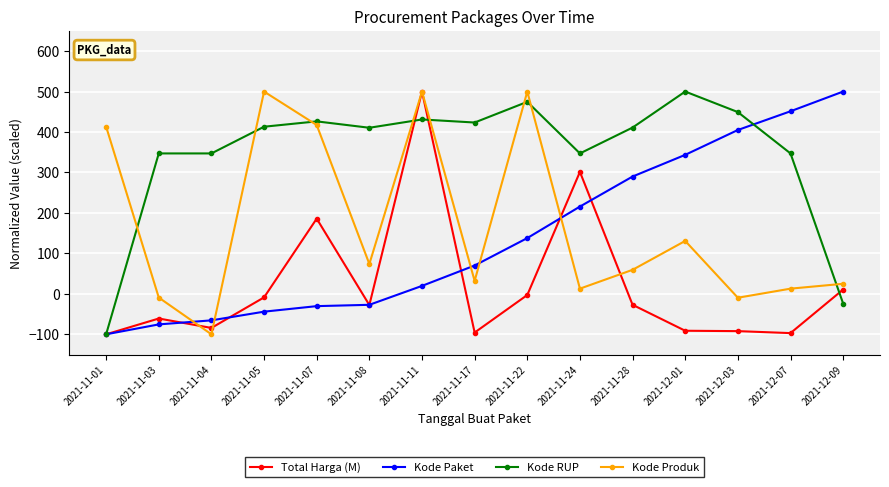

What is the sum of the Total Harga (M) values at 2021-12-01 and 2021-11-08?

-118.9